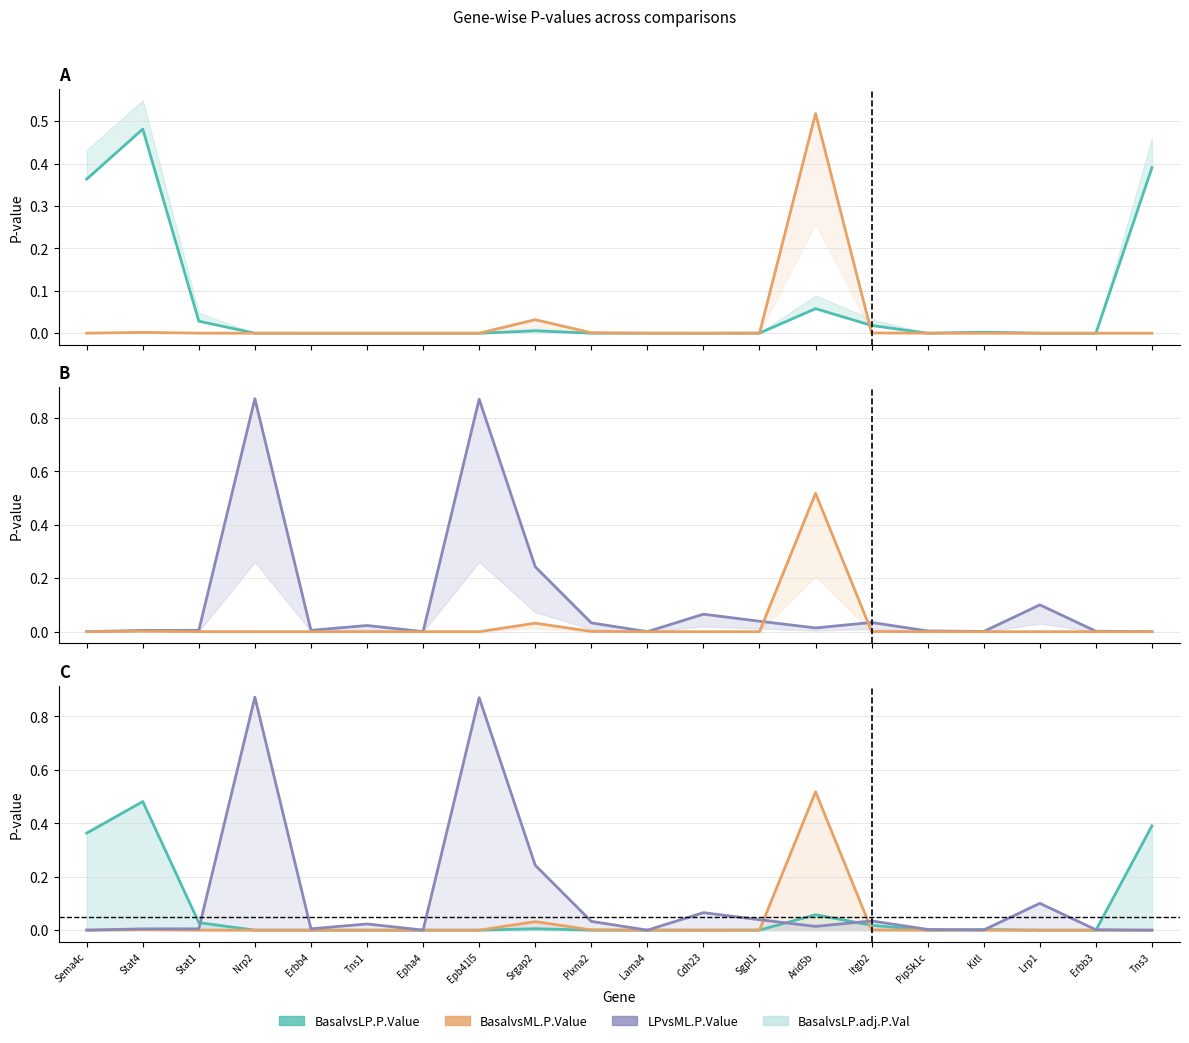

Where is LPvsML.P.Value line nearest to the value 0?

Tns3